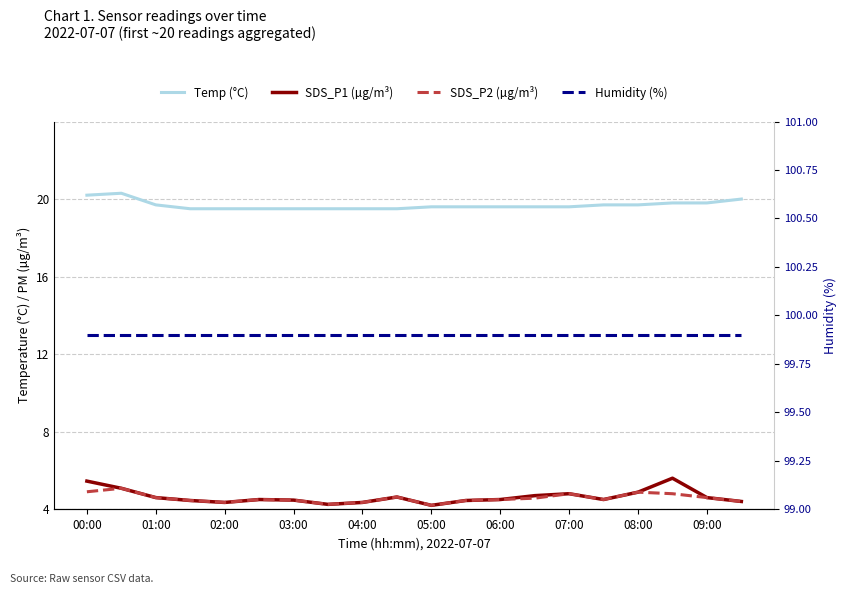

At 04:00, list the series in order from largest to smallest.

Humidity (%), Temp (°C), SDS_P1 (µg/m³), SDS_P2 (µg/m³)